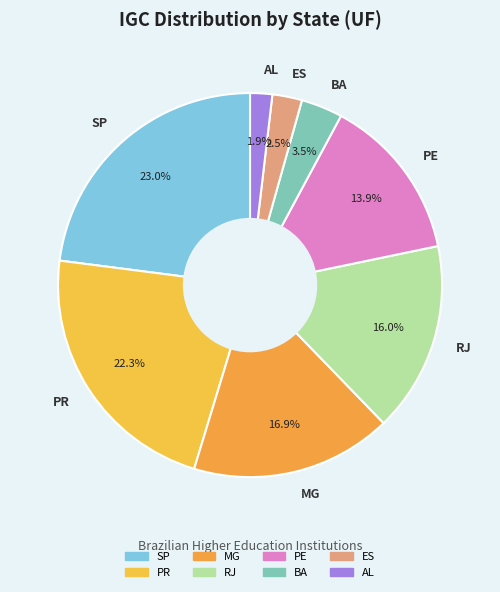

Does PE account for over 50% of the chart?

No